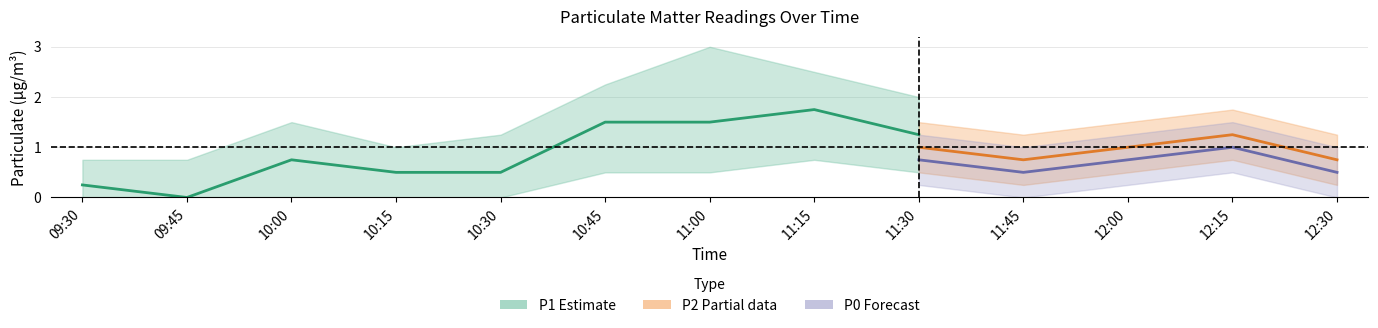

True or false: P0 and P1 cross at least once.

False